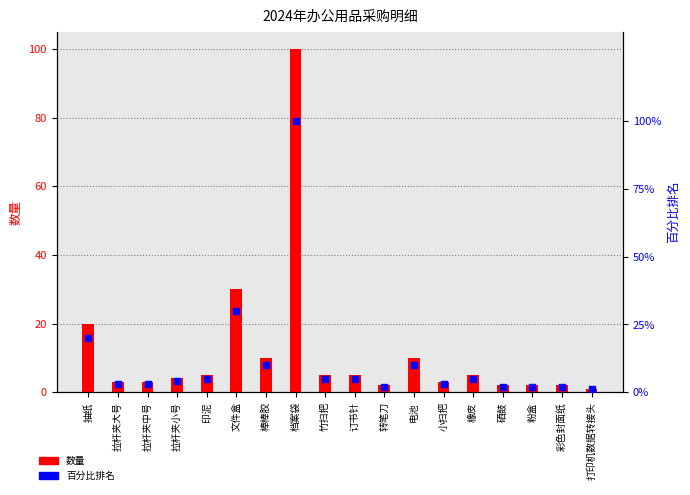

Which series reaches the maximum Y coordinate?

数量